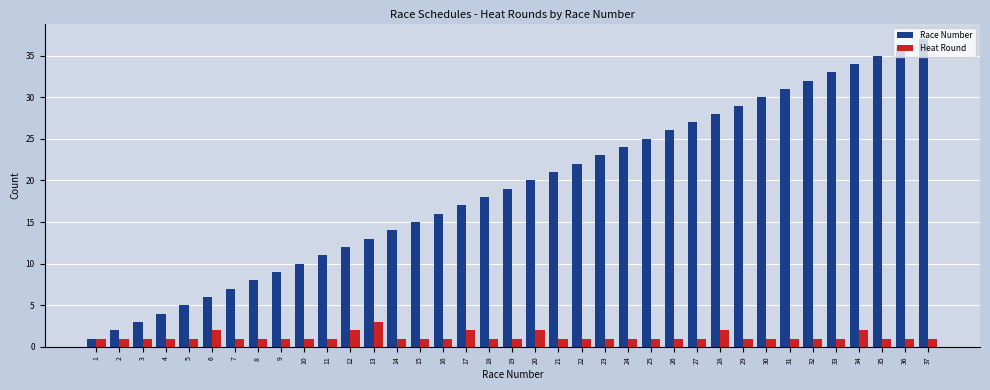

Between 29 and 35, which series saw the biggest shift?

Race Number